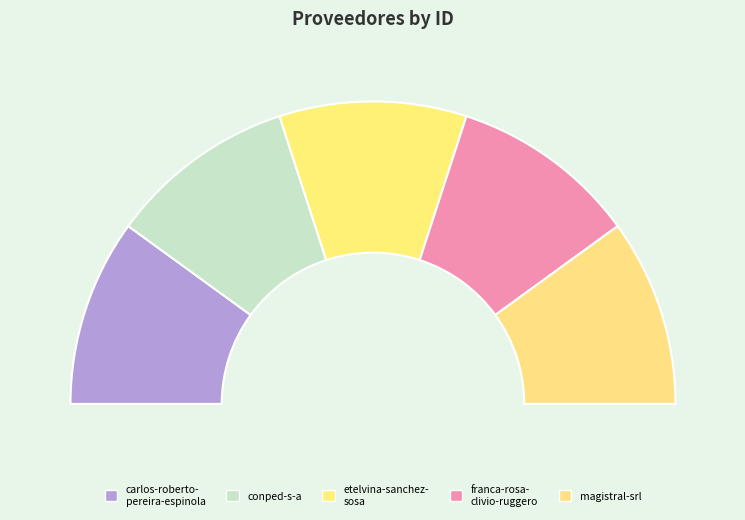

What is the change in value from carlos-roberto-pereira-espinola to etelvina-sanchez-sosa?

+2